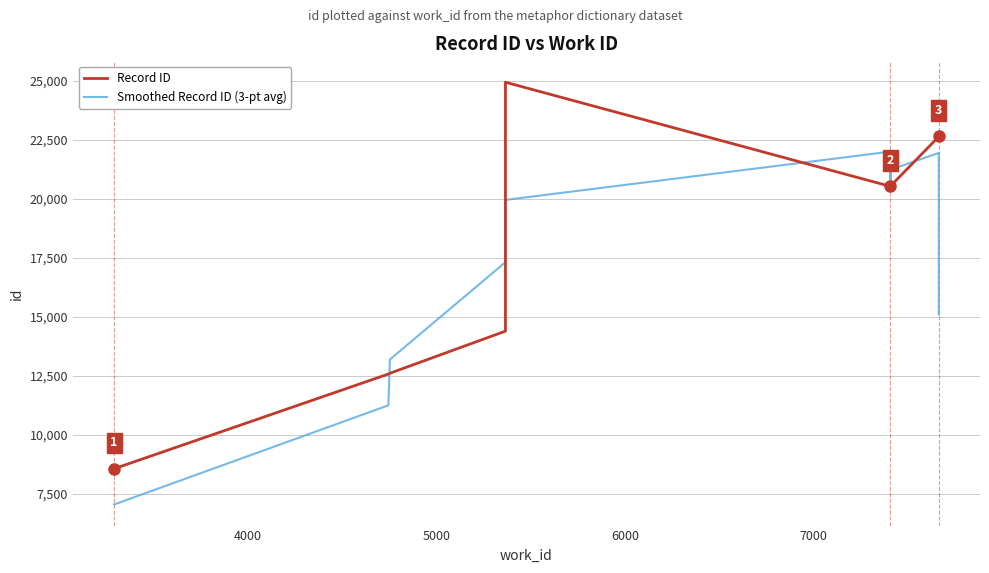

How many interior local peaks does the Smoothed Record ID (3-pt avg) series have?

2